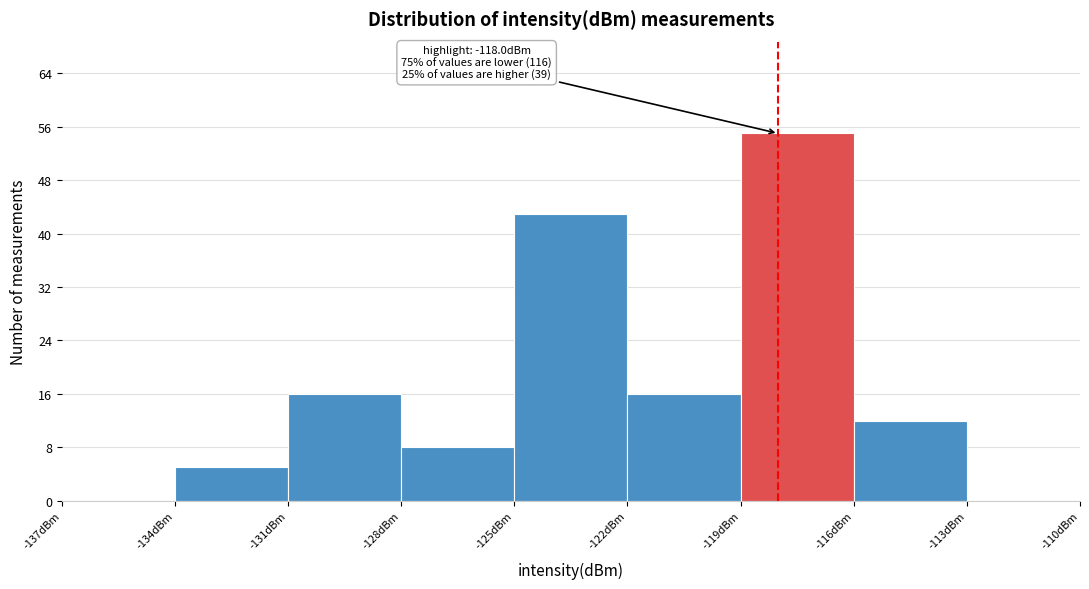

Which range on the x-axis has the tallest bar?

-119 to -116